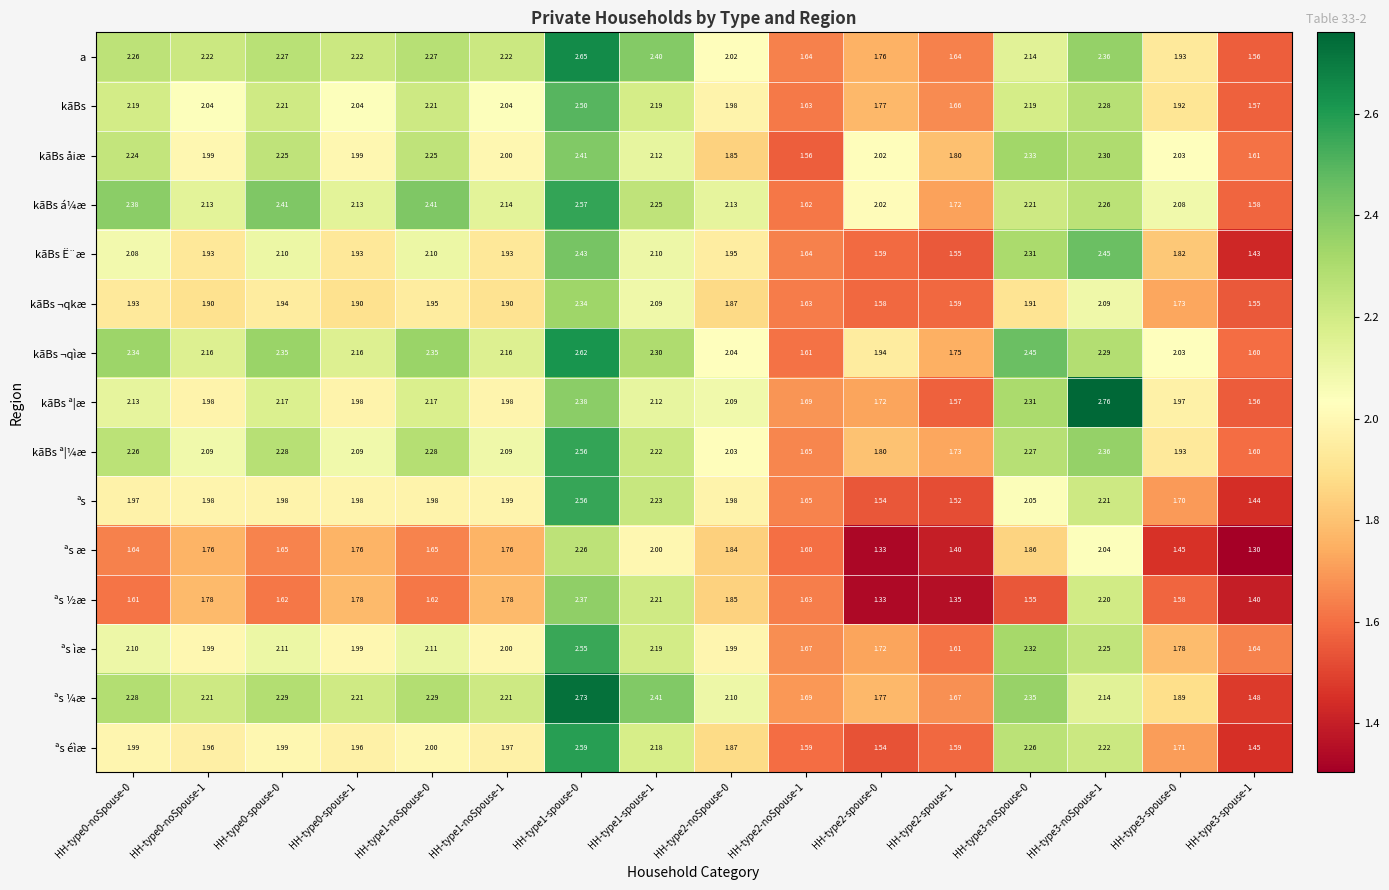

Is the value of ªs éìæ at HH-type3-noSpouse-1 greater than the value of kãBs ¬qkæ at HH-type3-noSpouse-1?

Yes